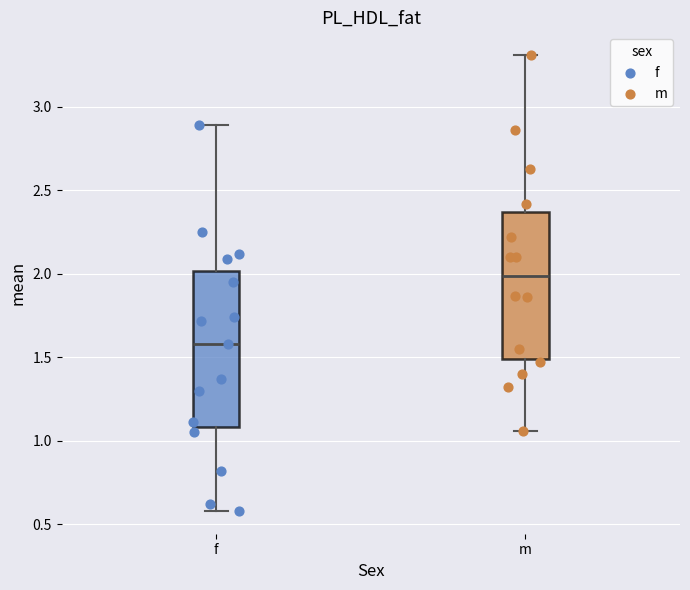

Which box is the tallest, from its lower edge to its upper edge?

f